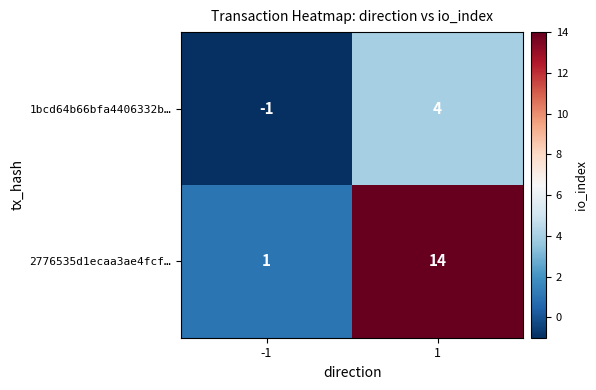

What is the total value across all series at 1?

18